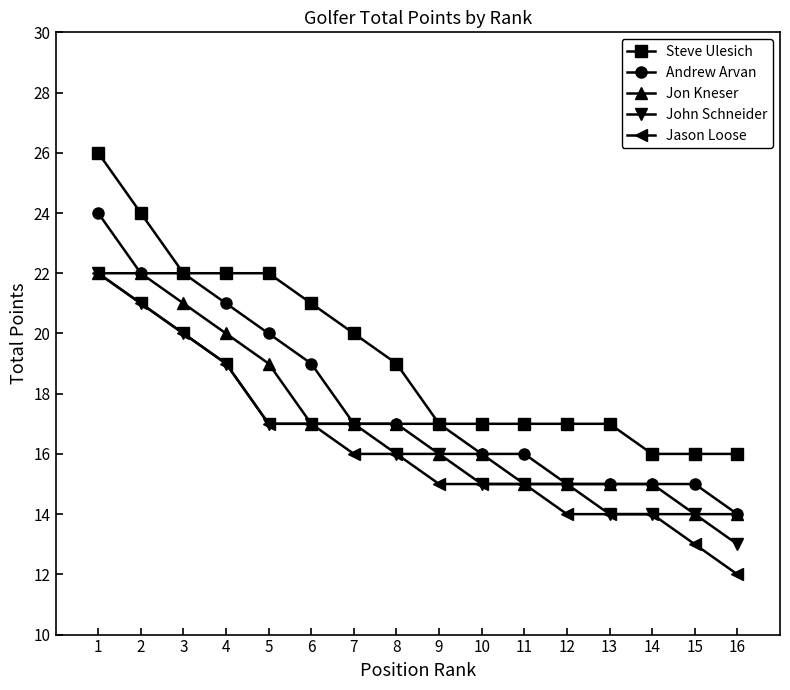

Reading left to right, extract all data points from this chart.

Steve Ulesich: 1=26	2=24	3=22	4=22	5=22	6=21	7=20	8=19	9=17	10=17	11=17	12=17	13=17	14=16	15=16	16=16
Andrew Arvan: 1=24	2=22	3=22	4=21	5=20	6=19	7=17	8=17	9=17	10=16	11=16	12=15	13=15	14=15	15=15	16=14
Jon Kneser: 1=22	2=22	3=21	4=20	5=19	6=17	7=17	8=17	9=16	10=16	11=15	12=15	13=15	14=15	15=14	16=14
John Schneider: 1=22	2=21	3=20	4=19	5=17	6=17	7=17	8=16	9=16	10=15	11=15	12=15	13=14	14=14	15=14	16=13
Jason Loose: 1=22	2=21	3=20	4=19	5=17	6=17	7=16	8=16	9=15	10=15	11=15	12=14	13=14	14=14	15=13	16=12